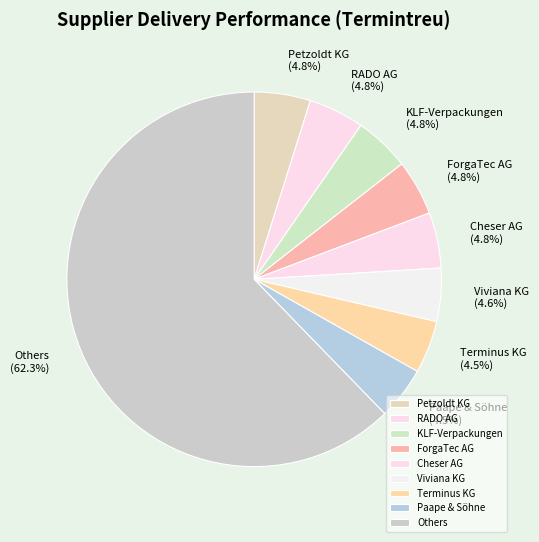

Approximately how many times larger is the value at RADO AG compared to Paape & Söhne?

1.1